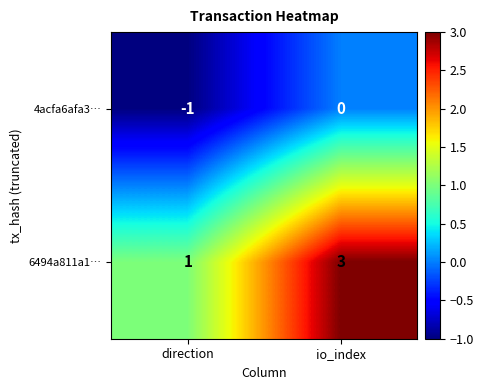

At which category does the chart reach its minimum across all series?

direction